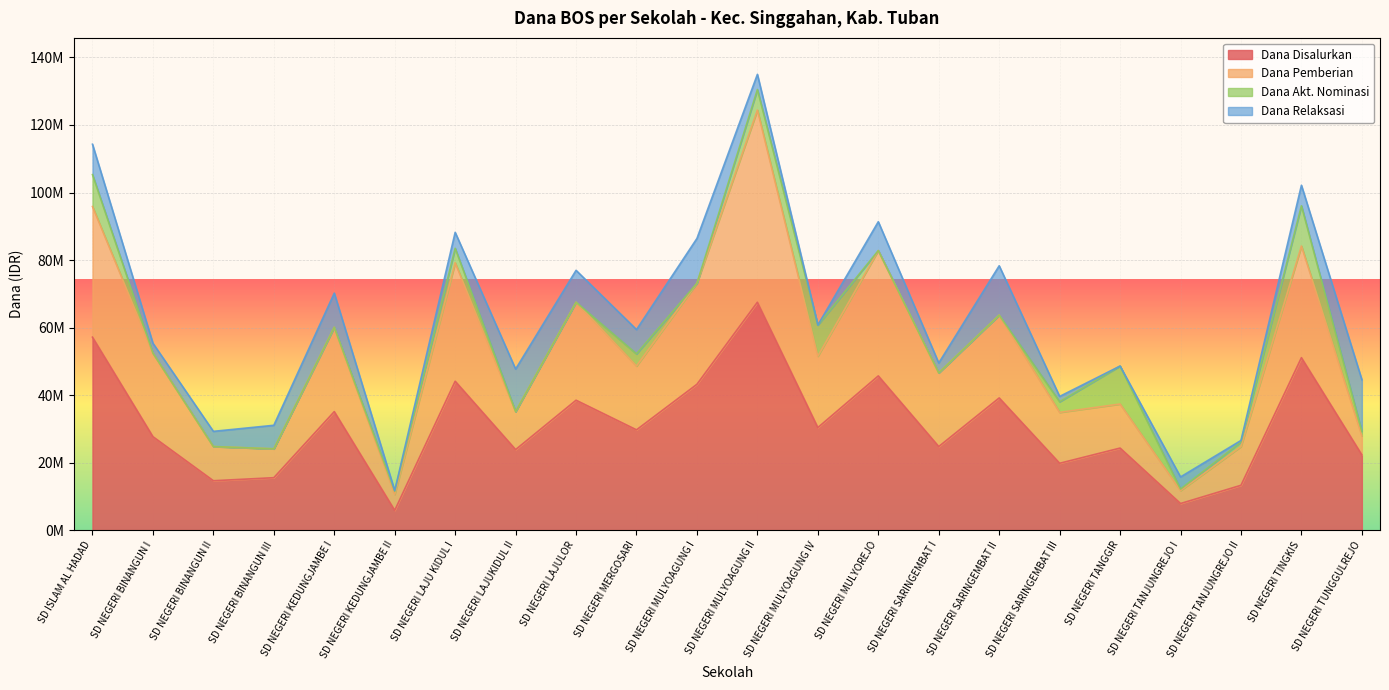

True or false: Dana Disalurkan has more than 0 points higher than both neighbors.

True